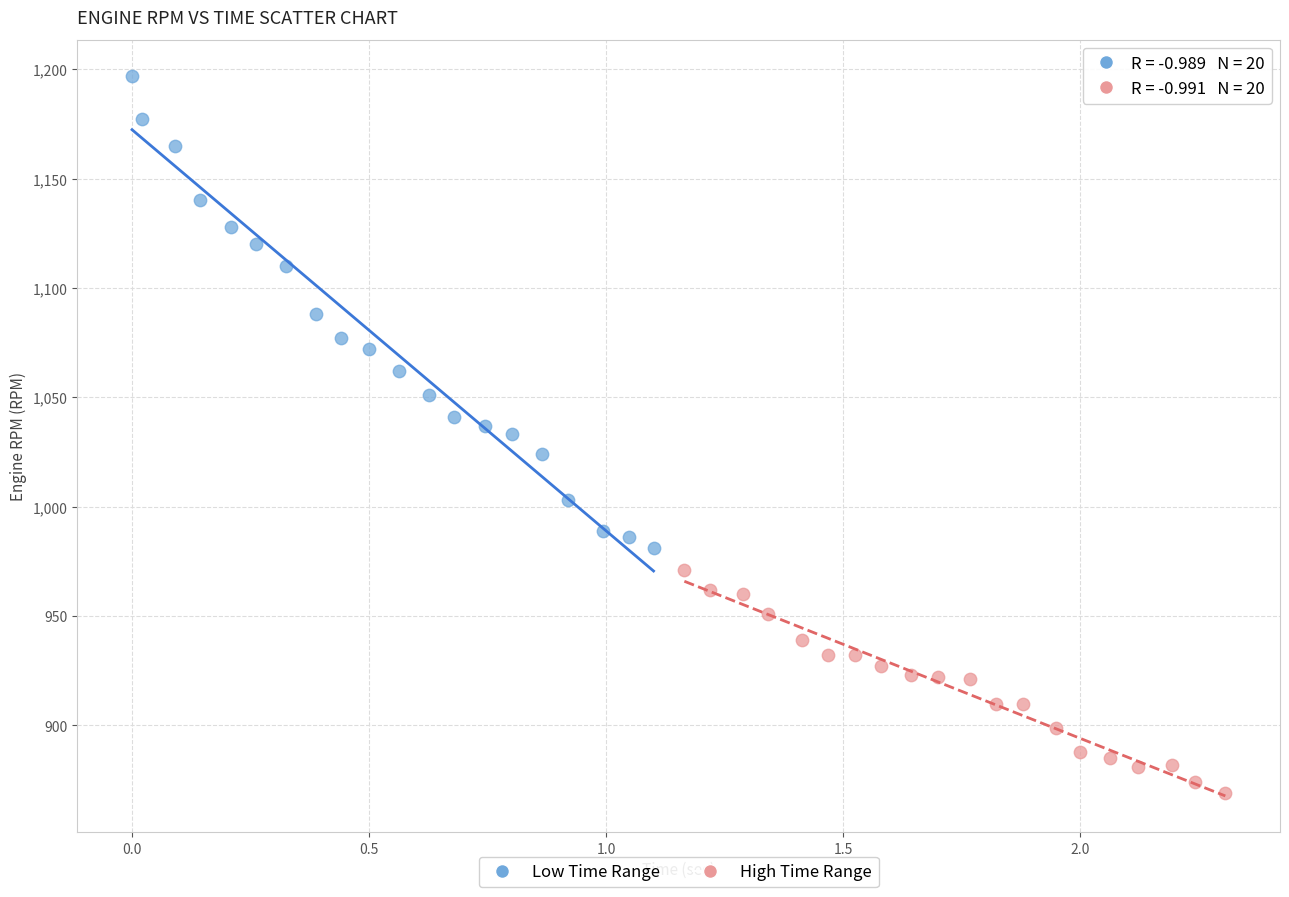

Which series reaches the minimum Y coordinate?

High Time Range